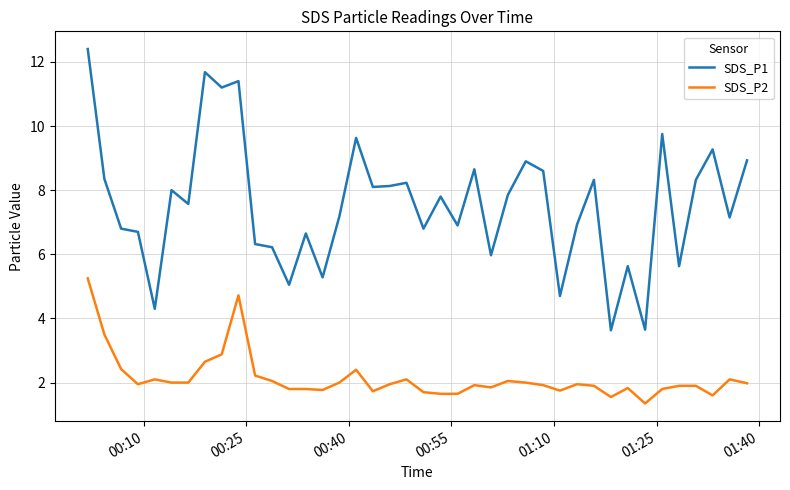

Is this an area chart (filled region under the line)?

No